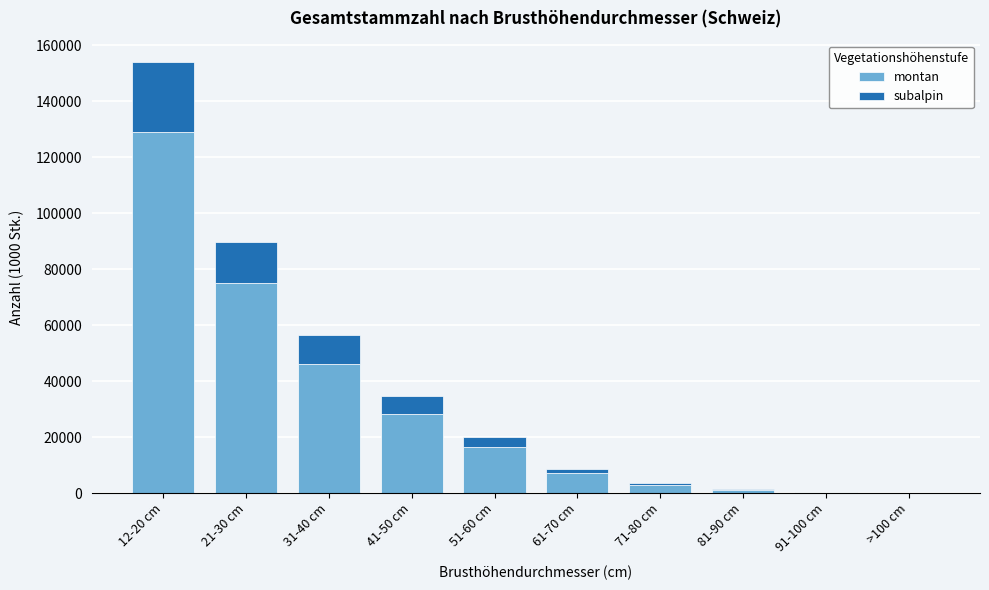

What is the sum of all montan values?

307140